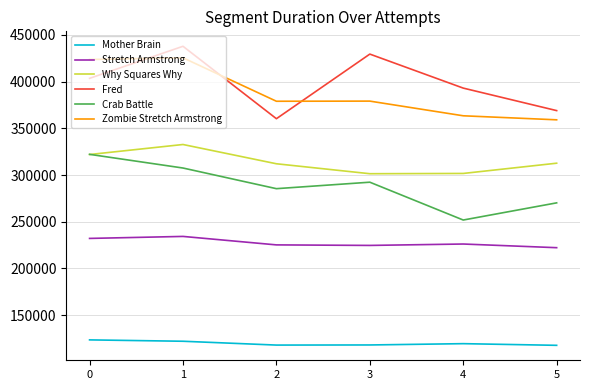

The value of Stretch Armstrong at 2 is 296464. True or false?

False